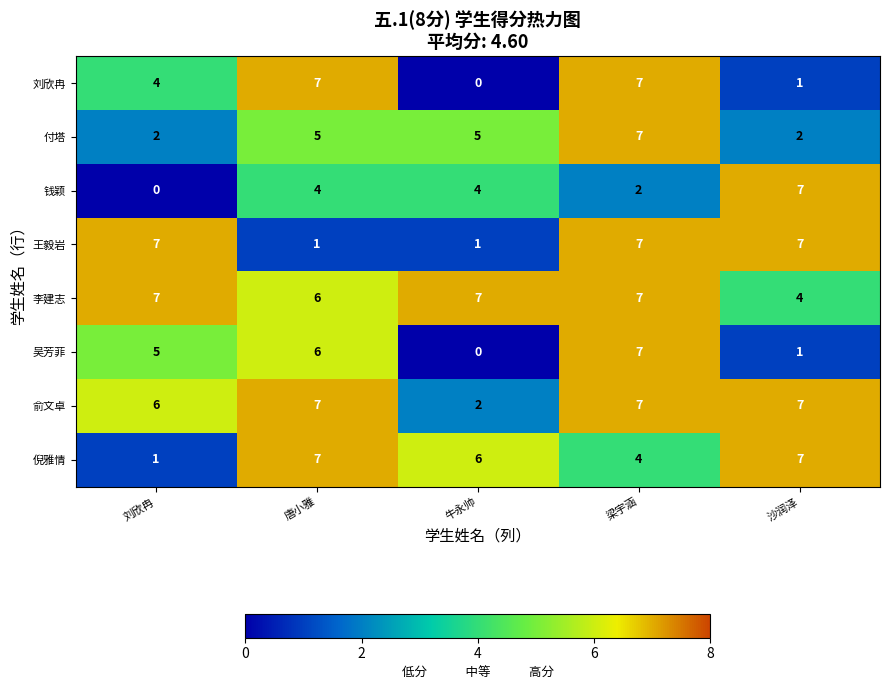

Which category has the lowest value in the 俞文卓 series?

牛永帅